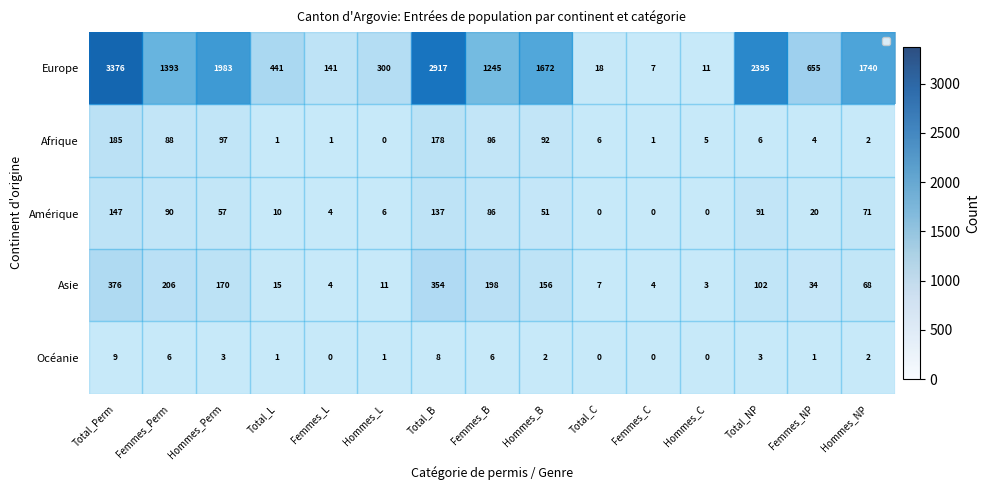

List the series in order of their peak value, lowest first.

row_4, row_2, row_1, row_3, row_0